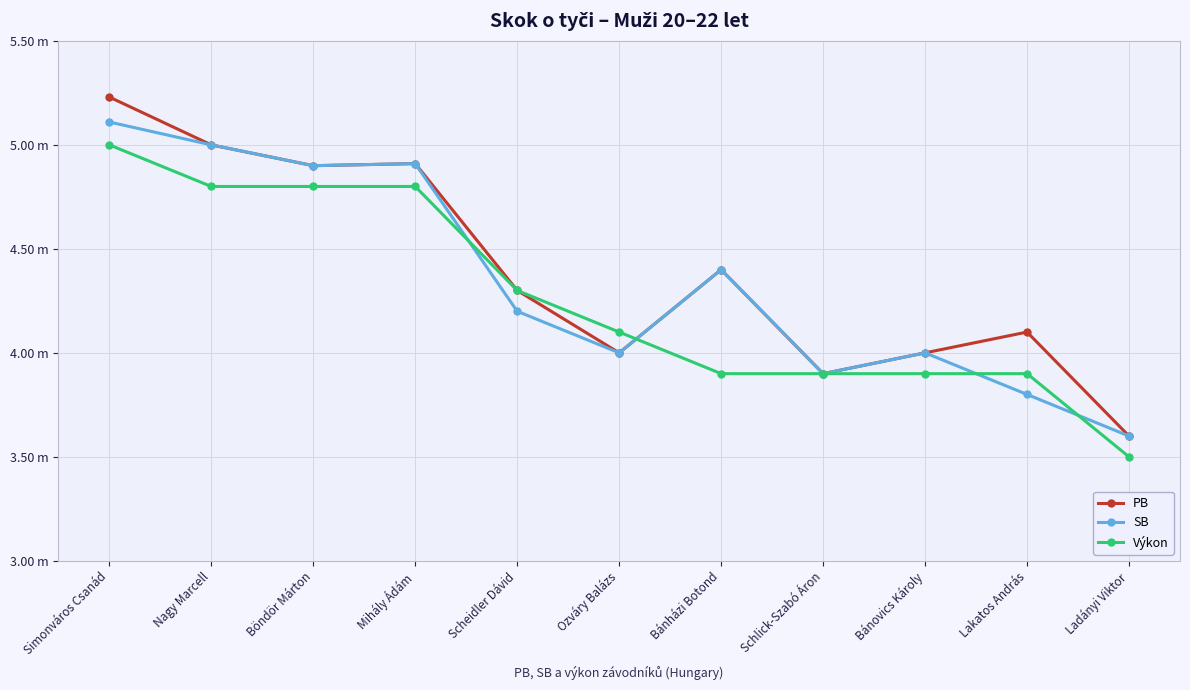

Reading left to right, extract all data points from this chart.

PB: 5.2	5.0	4.9	4.9	4.3	4.0	4.4	3.9	4.0	4.1	3.6
SB: 5.1	5.0	4.9	4.9	4.2	4.0	4.4	3.9	4.0	3.8	3.6
Výkon: 5.0	4.8	4.8	4.8	4.3	4.1	3.9	3.9	3.9	3.9	3.5